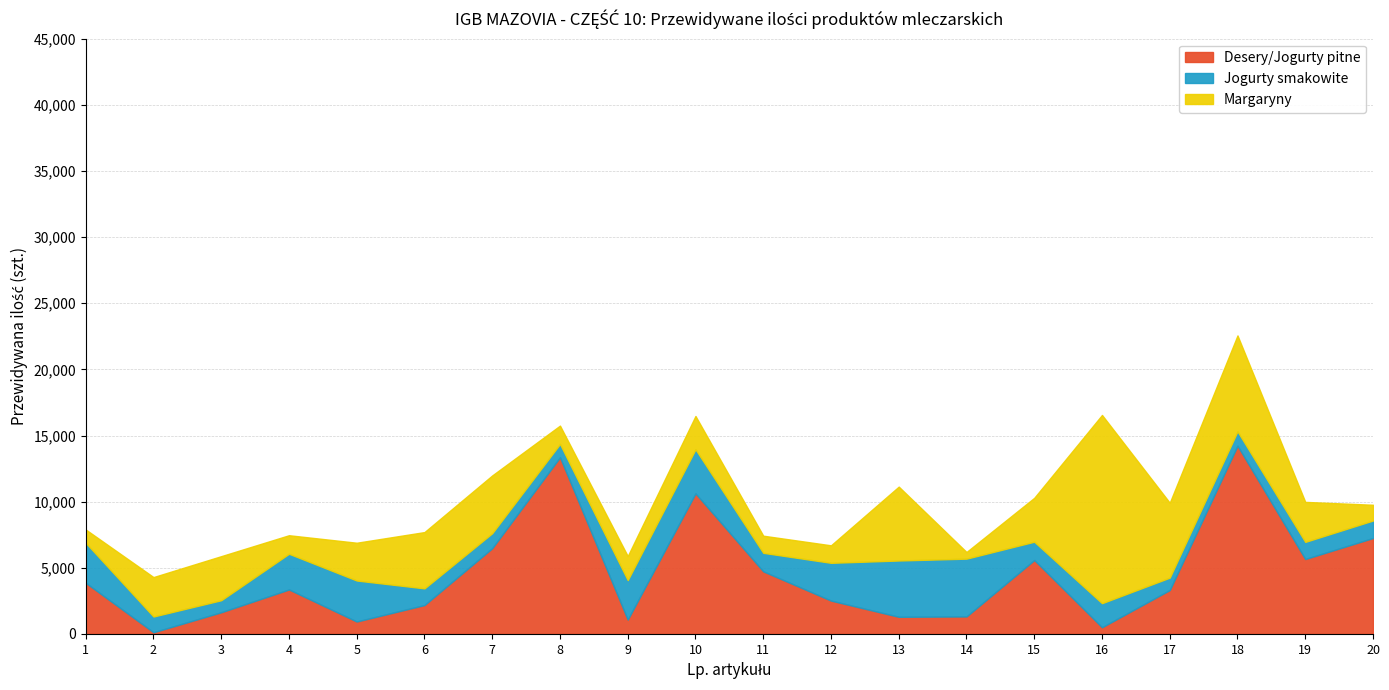

Where do Desery/Jogurty pitne and Jogurty smakowite first cross each other?

1 and 2